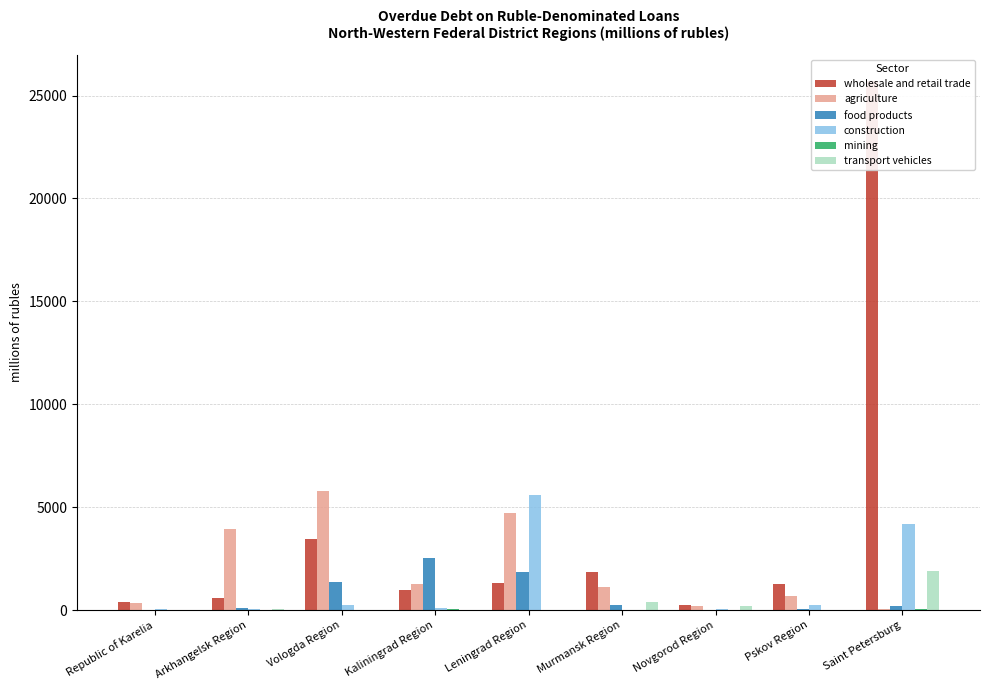

Where is agriculture nearest to the value 2928?

Arkhangelsk Region